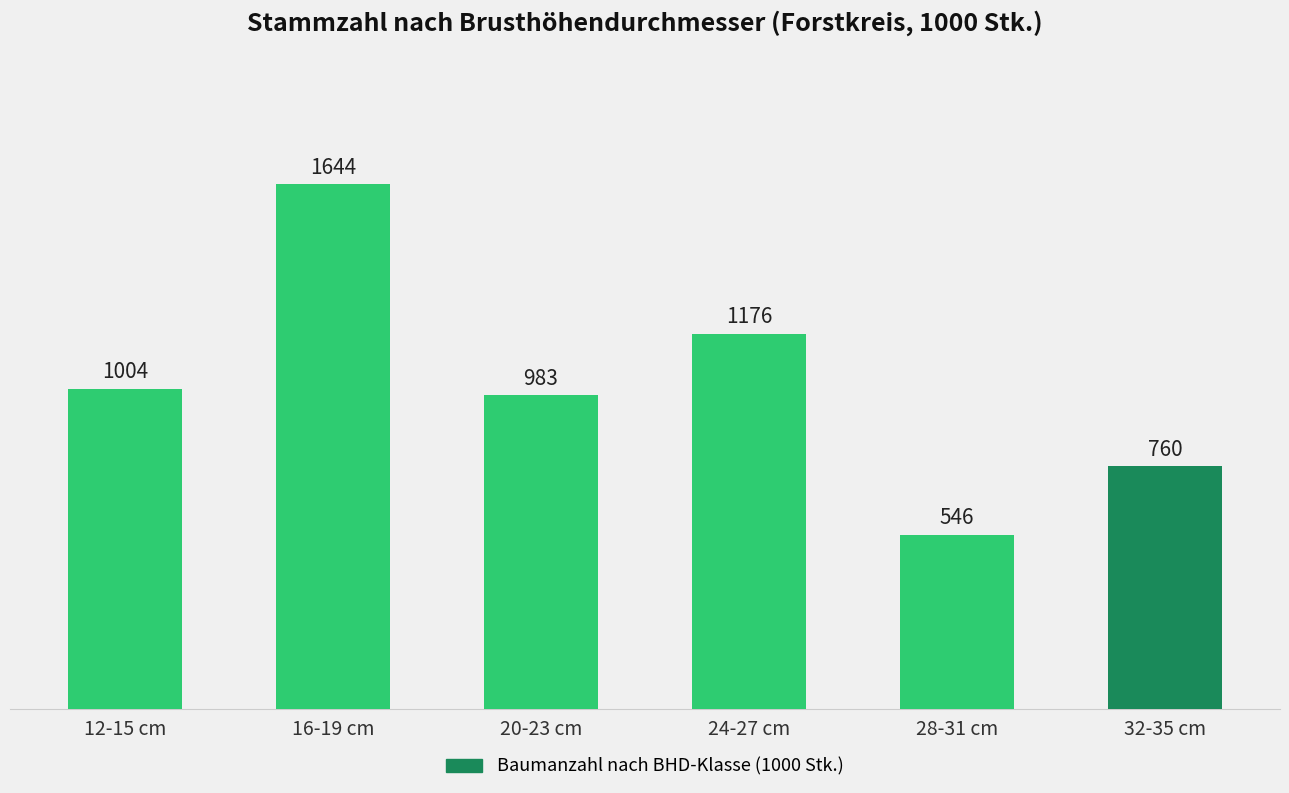

What is the maximum value shown in the chart?

1644